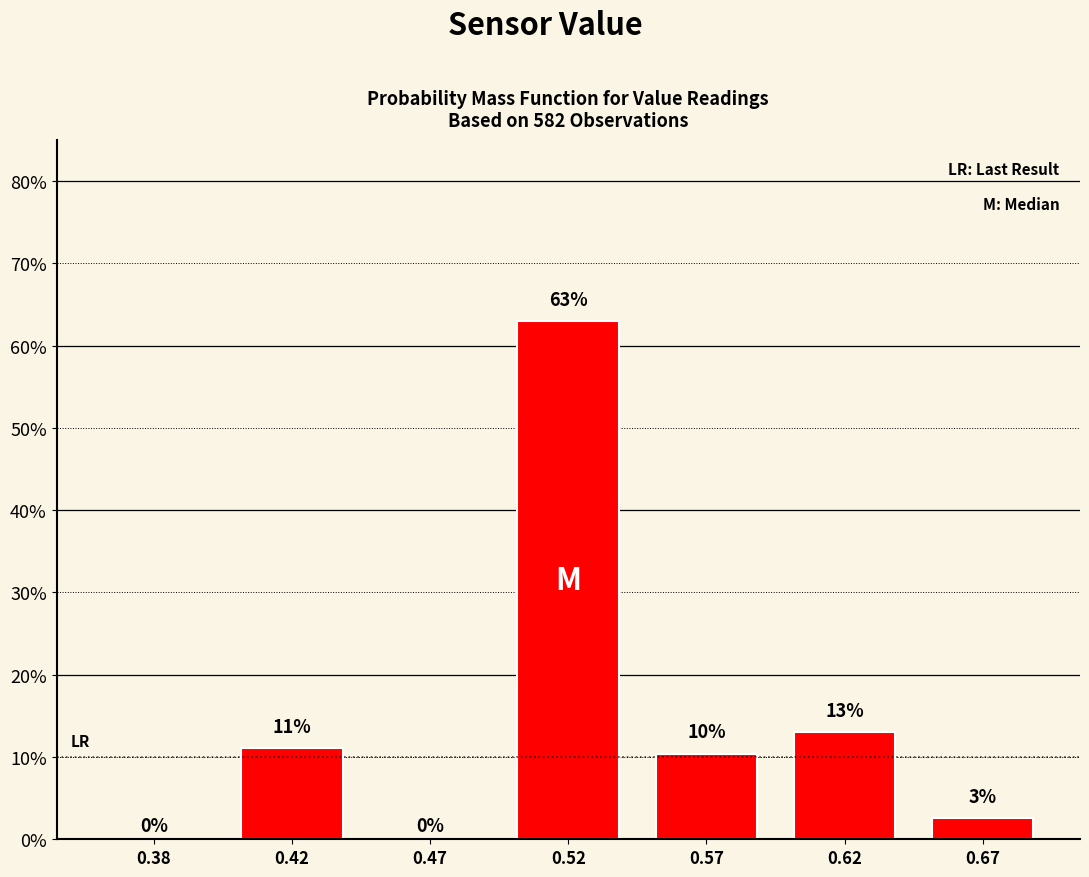

What is the sum of all values?

100.0